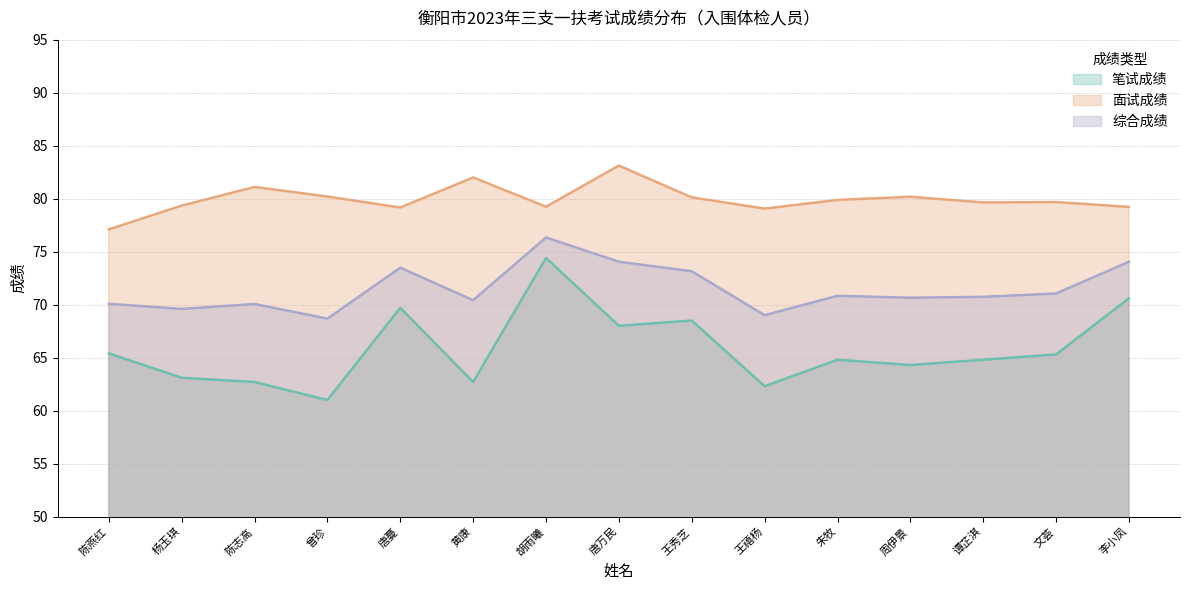

True or false: 笔试成绩 and 面试成绩 cross at least once.

False